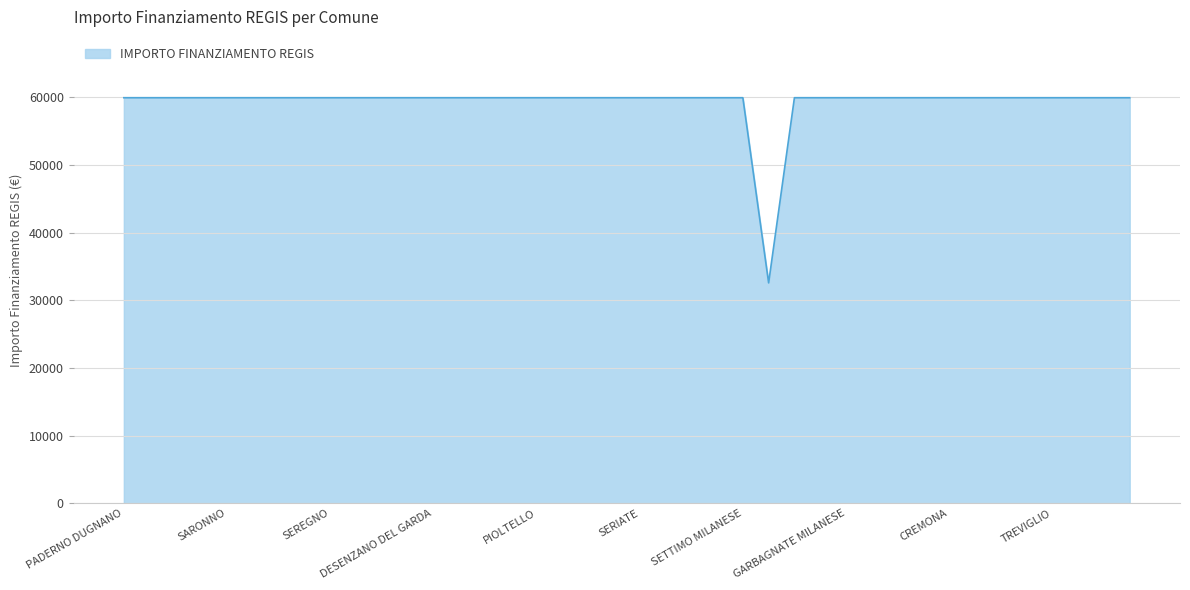

What is the minimum value shown in the chart?

32589